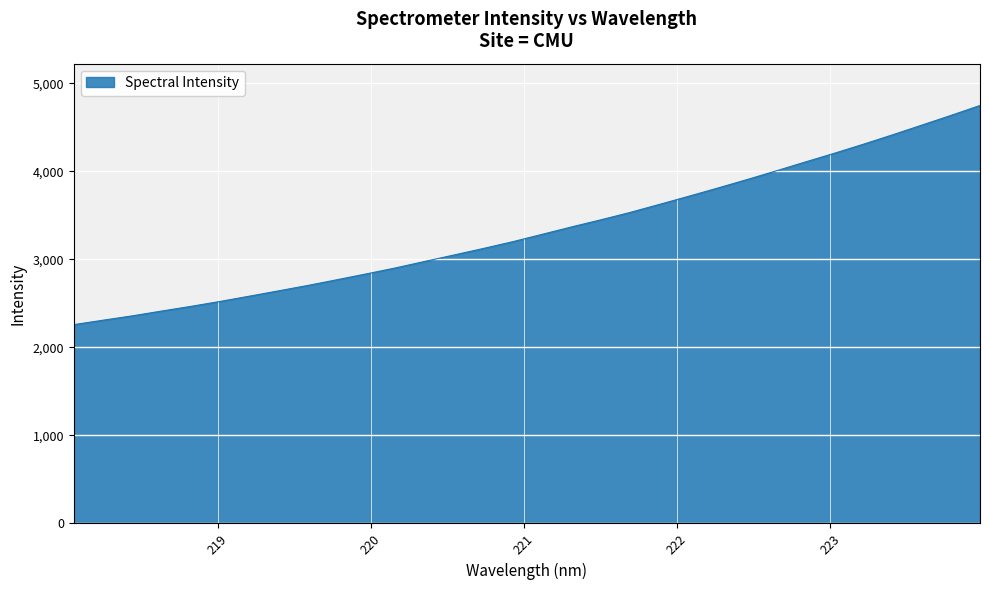

Count the number of categories in the chart.

32